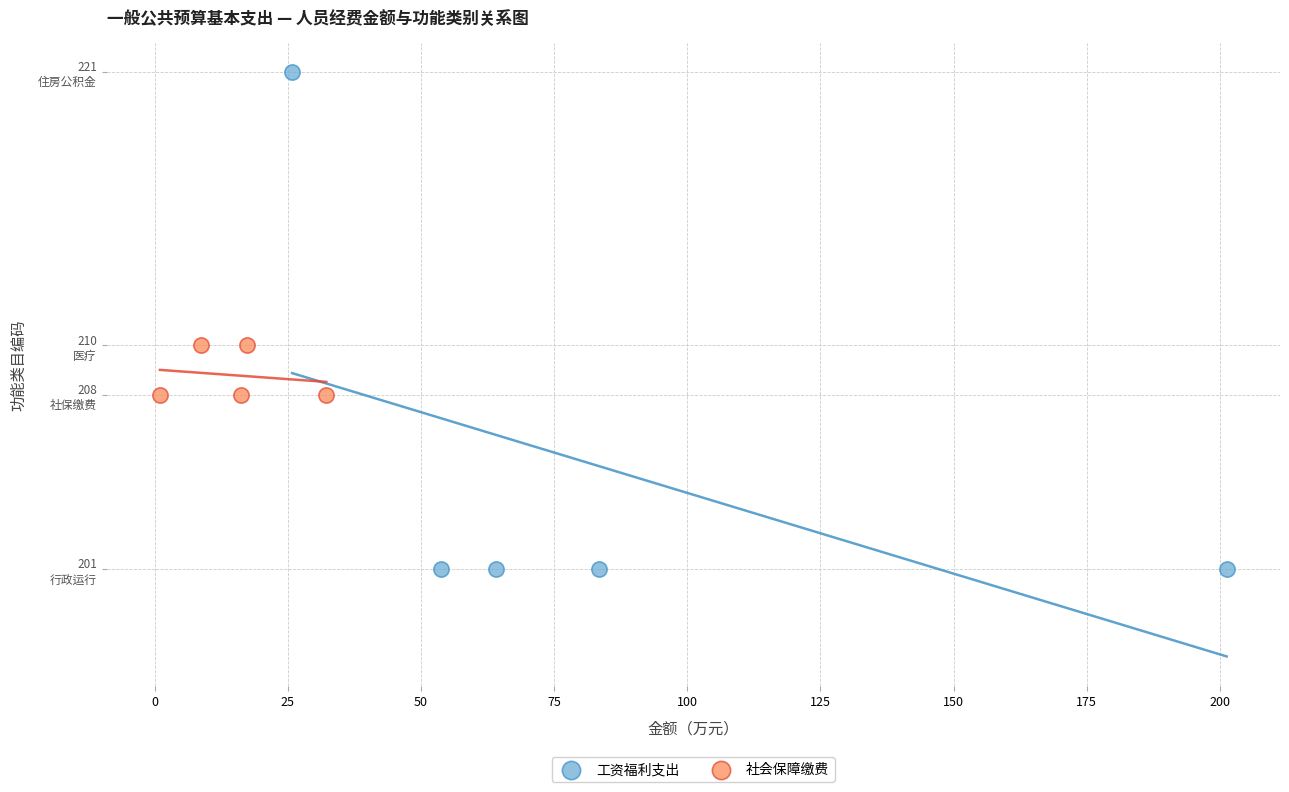

Which series contains the lowest Y value?

工资福利支出